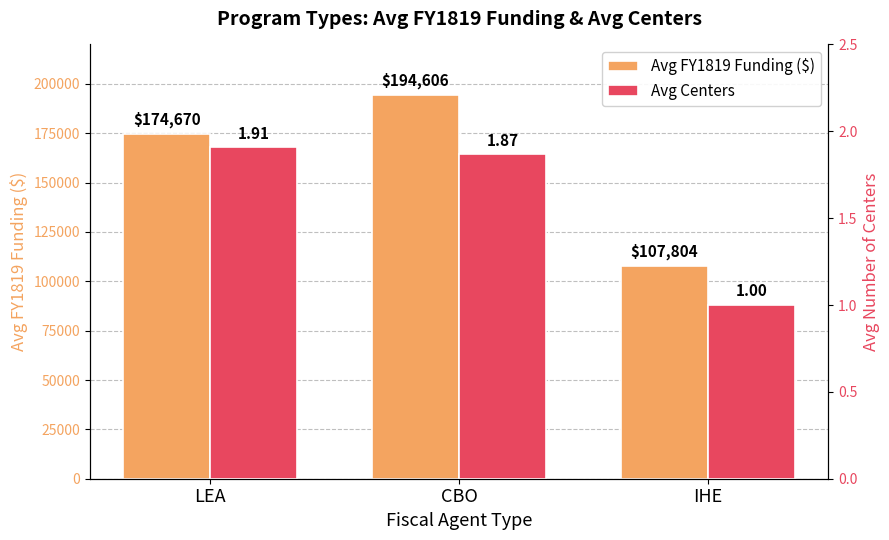

The Avg Centers series shows 1.9 at CBO. True or false?

True